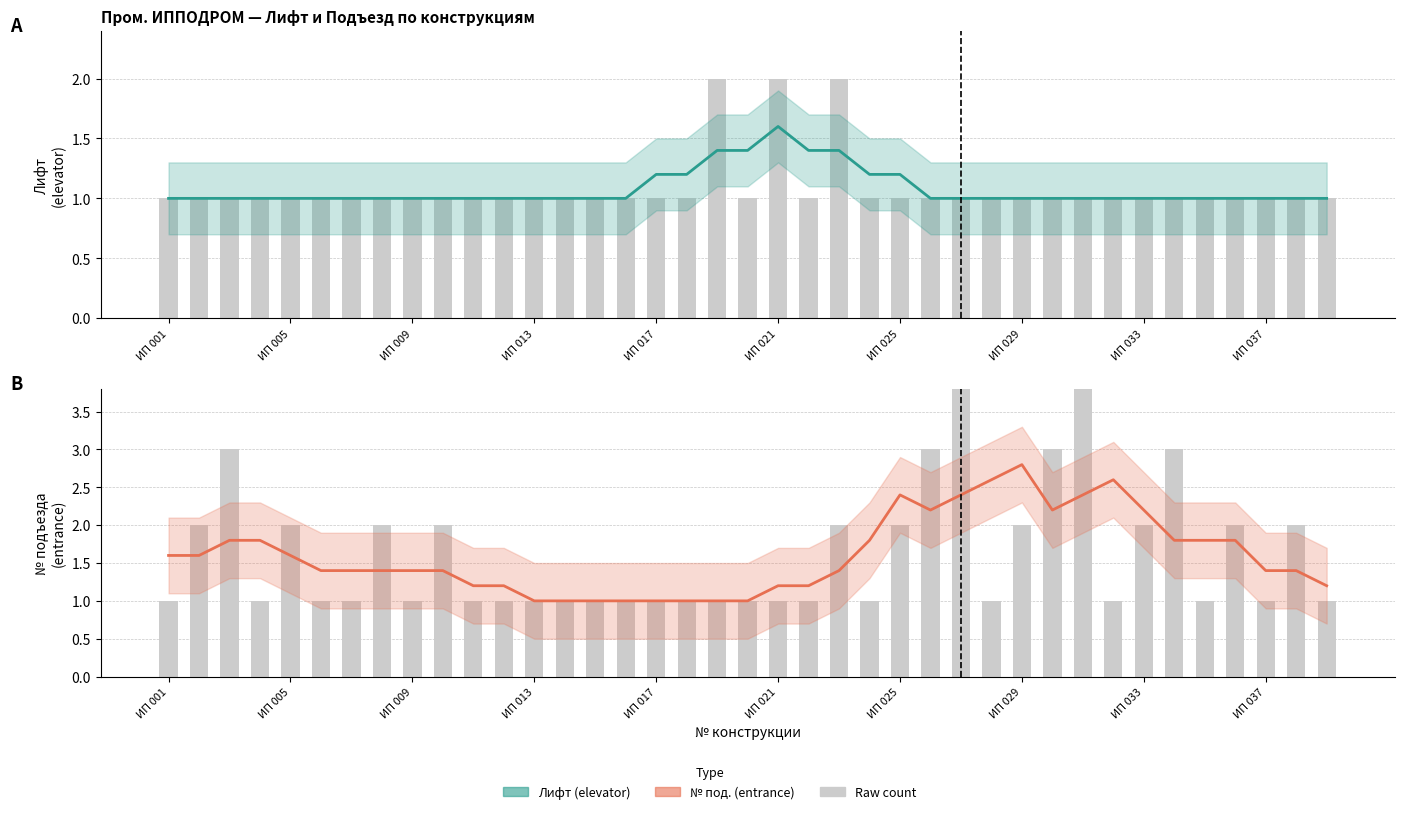

How many bars are there in total?

78